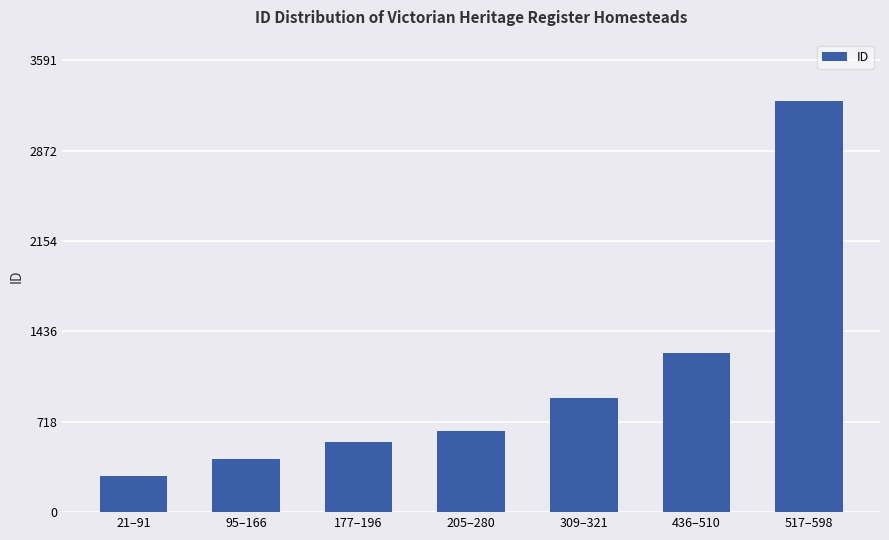

The value at 177–196 is 780. True or false?

False